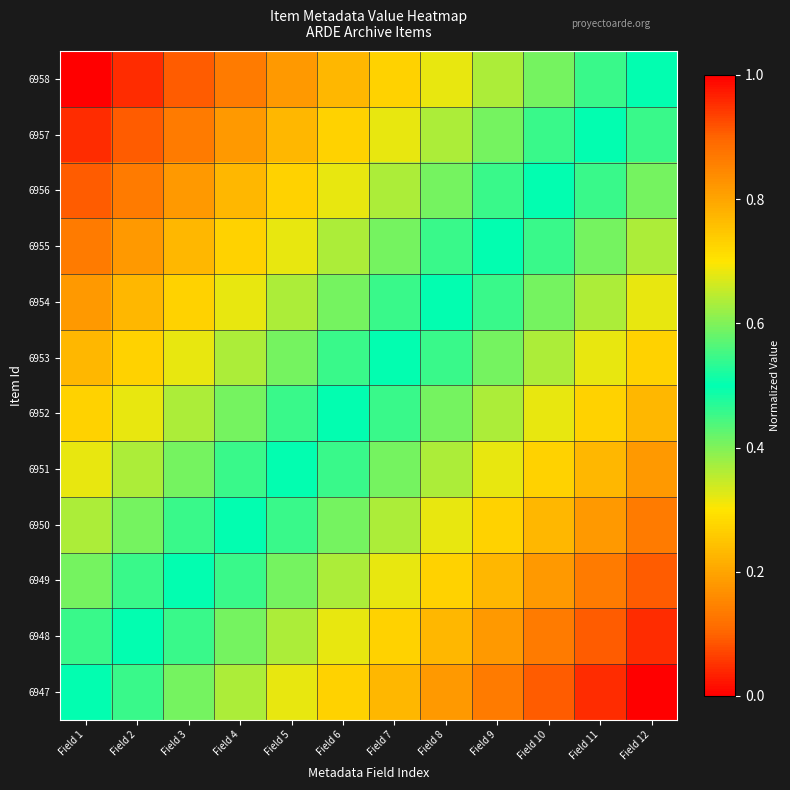

Count the number of categories in the chart.

12